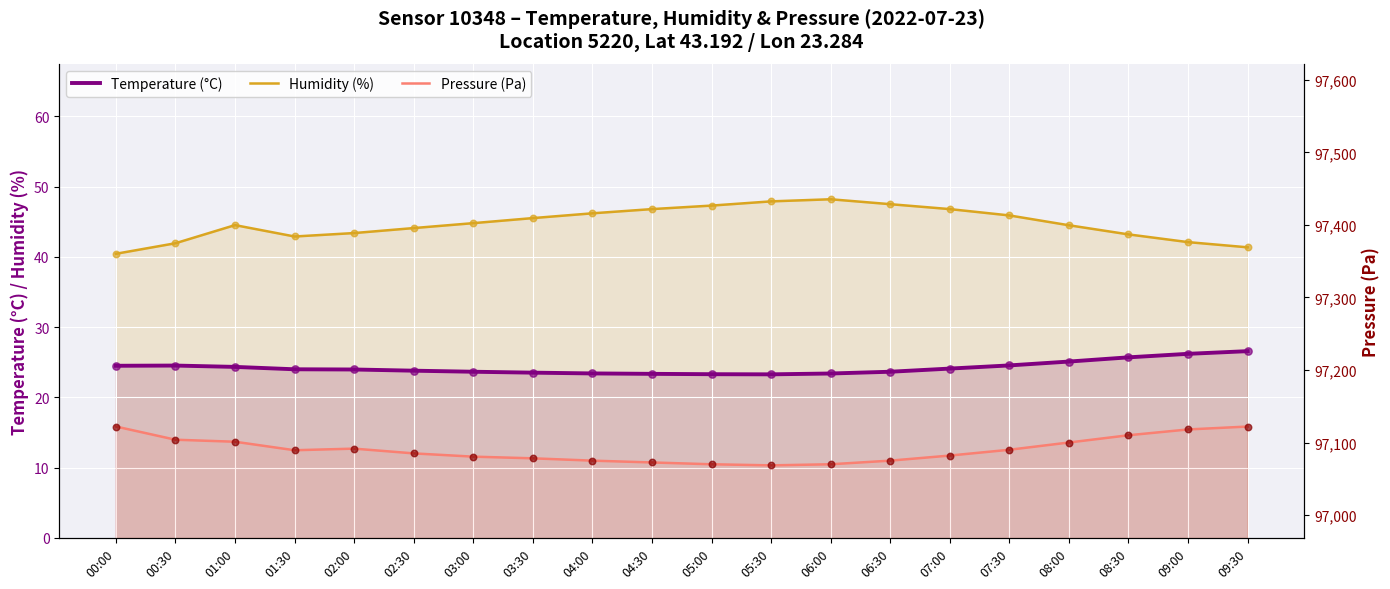

At which category is the sum across all series the highest?

09:30